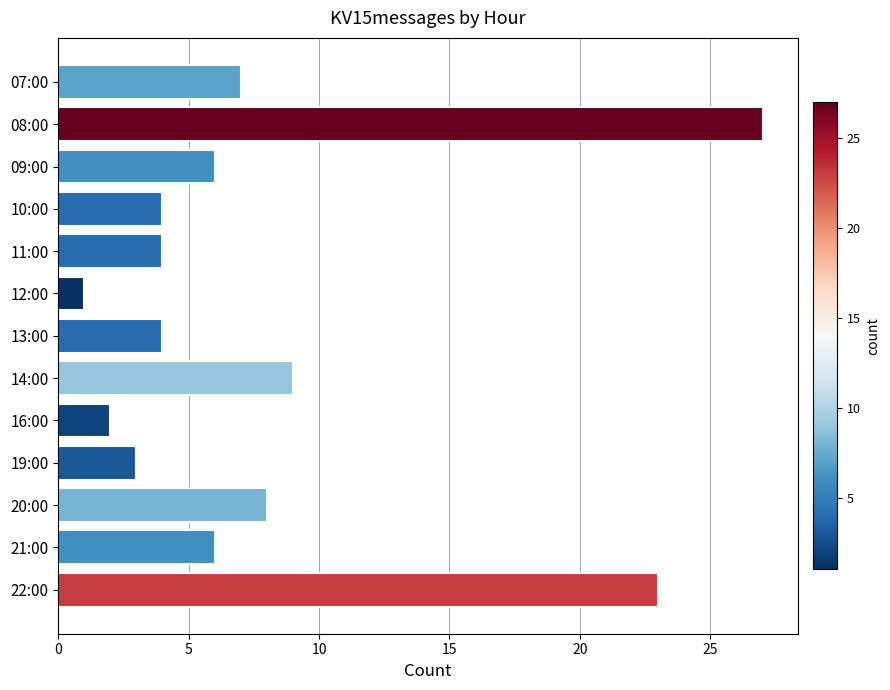

What is the label of the 1st bar from the top?

07:00